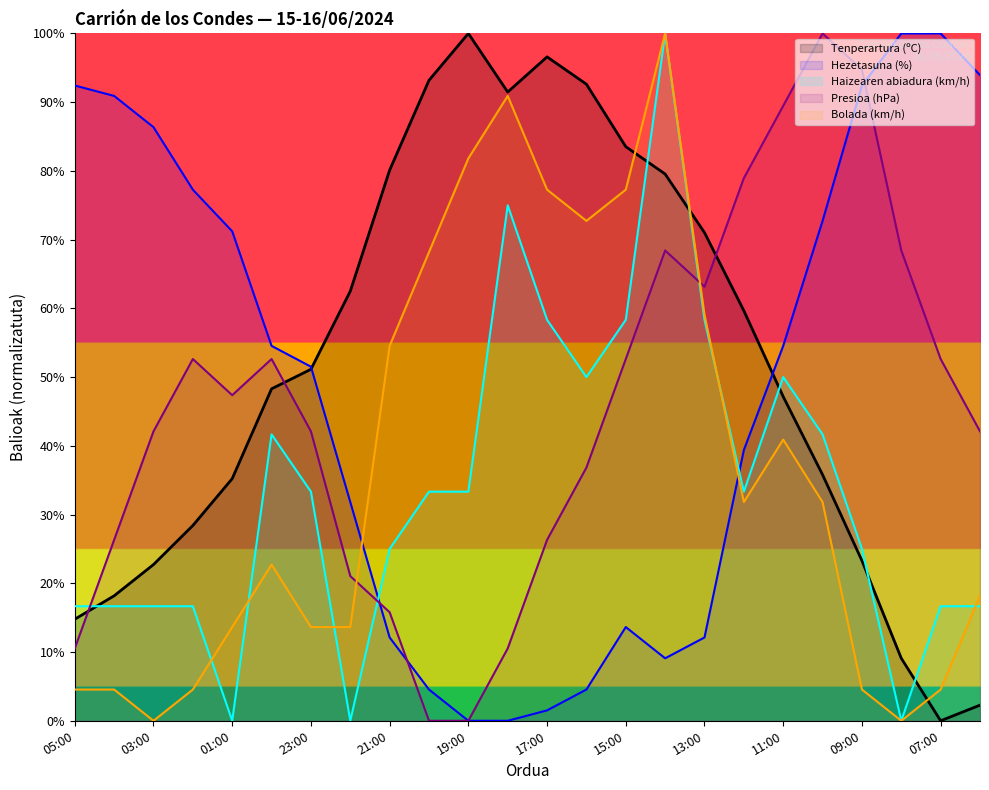

Which series has the largest range (max minus min)?

Tenperartura (ºC)